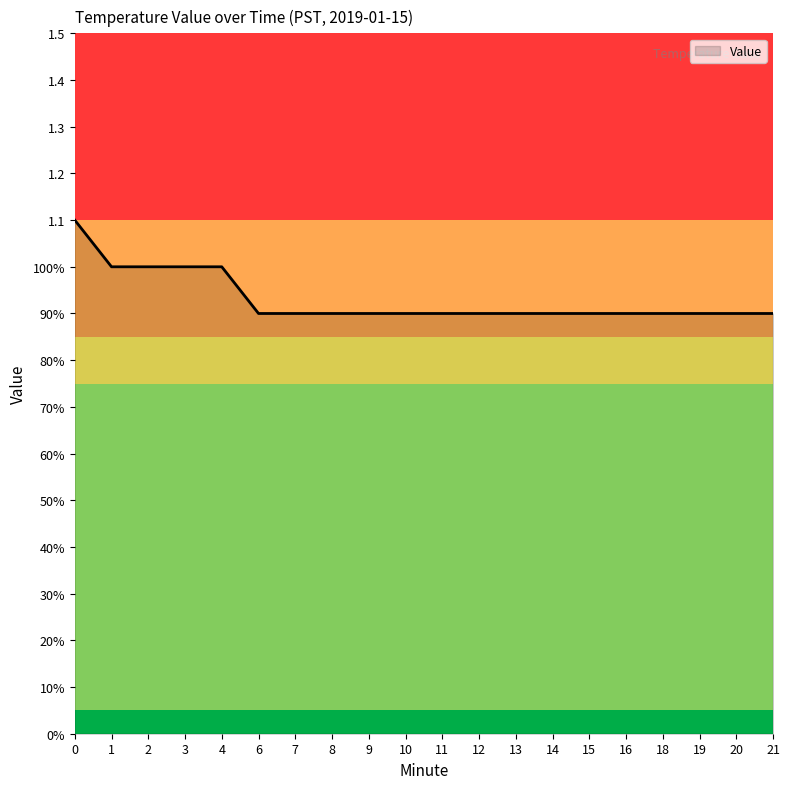

Rank the categories by value from highest to lowest.

0, 1, 2, 3, 4, 6, 7, 8, 9, 10, 11, 12, 13, 14, 15, 16, 18, 19, 20, 21